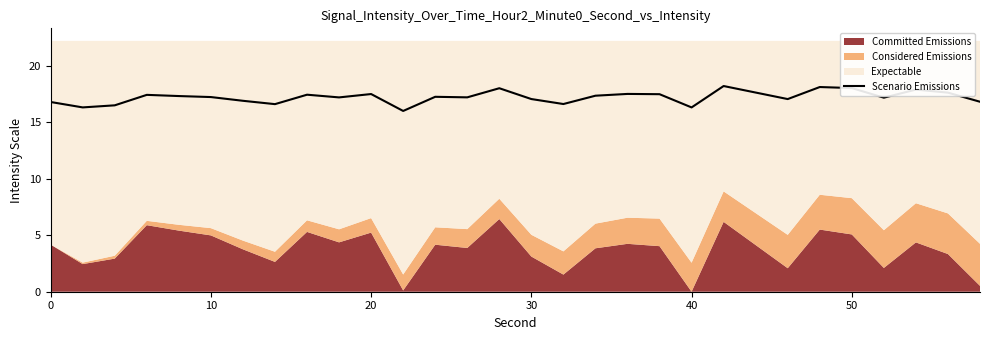

What is the highest value of the Scenario Emissions series?

18.2